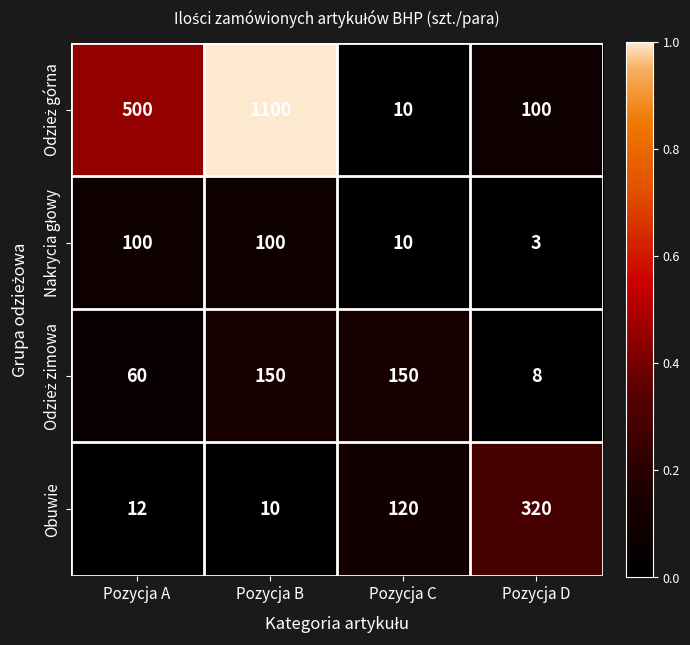

At which category is the sum across all series the highest?

Pozycja B